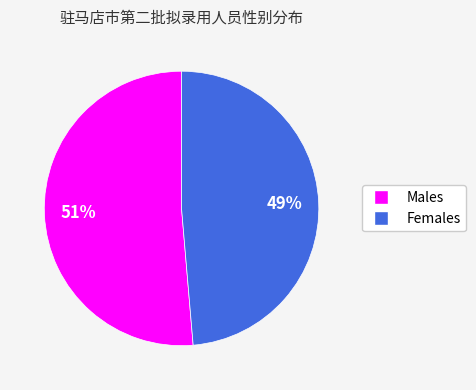

To the nearest percent, what is the average slice percentage?

50%